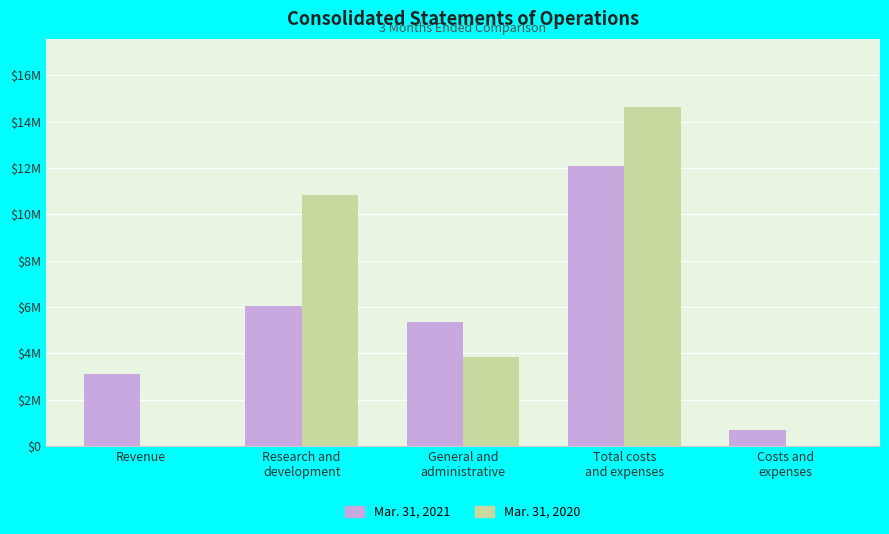

Reading right to left, extract all data points from this chart.

Mar. 31, 2021: Costs and
expenses=693735	Total costs
and expenses=12084714	General and
administrative=5337253	Research and
development=6053726	Revenue=3083631
Mar. 31, 2020: Costs and
expenses=0	Total costs
and expenses=14646121	General and
administrative=3823197	Research and
development=10822924	Revenue=0